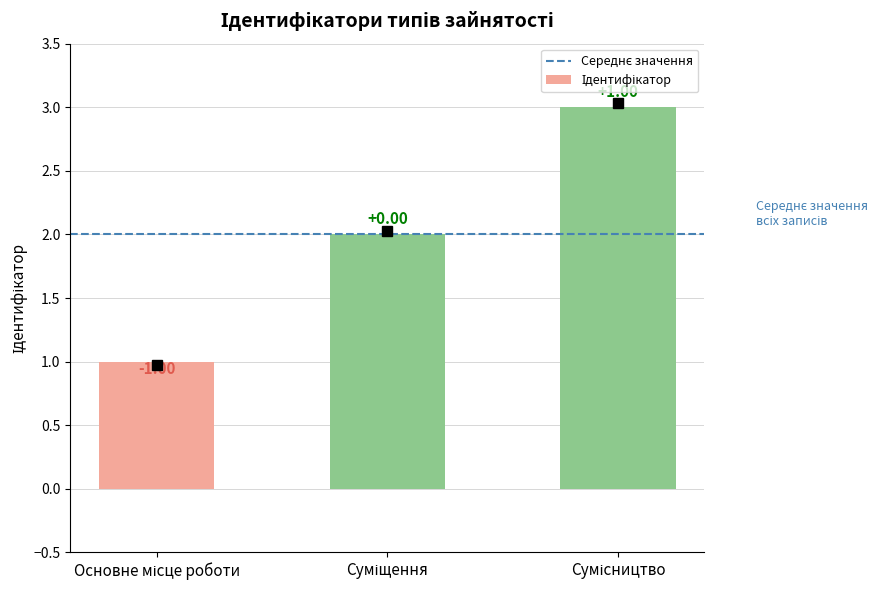

What is the approximate value at Суміщення?

2